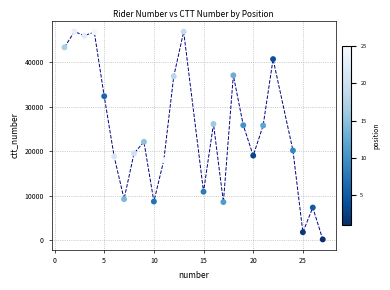

What is the range of X values (max minus min)?

26